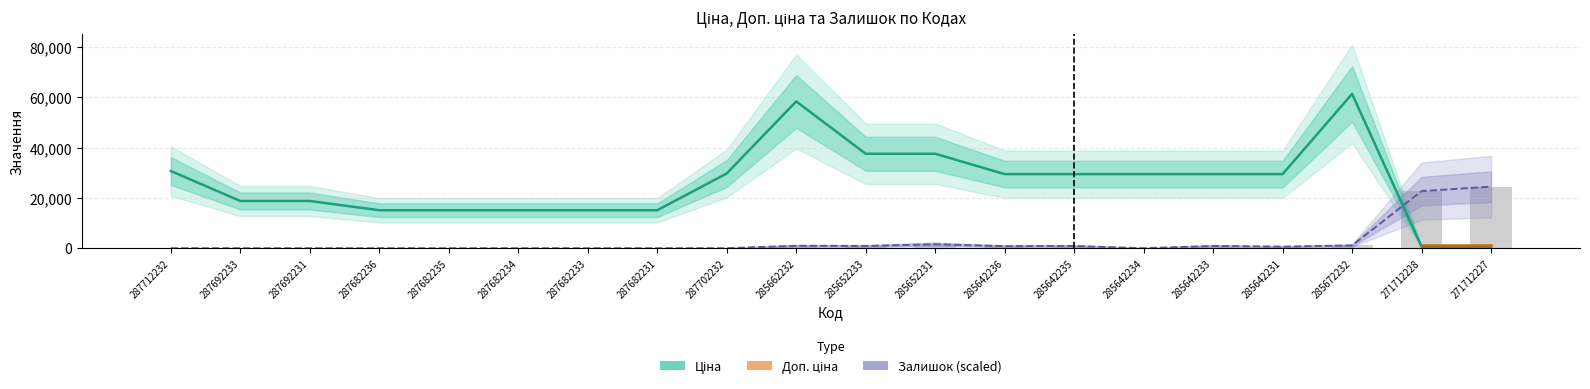

What is the difference between the maximum and second lowest values in the Залишок series?

24505.4